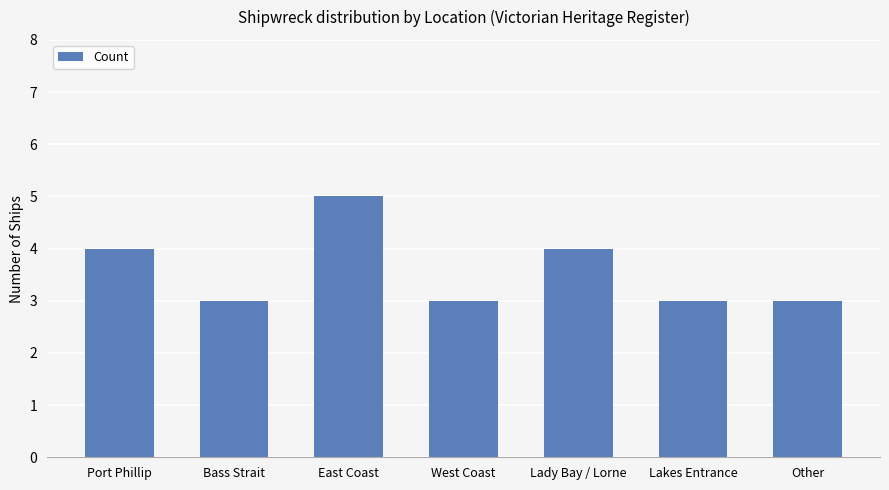

True or false: the data shows 2 at Lakes Entrance.

False